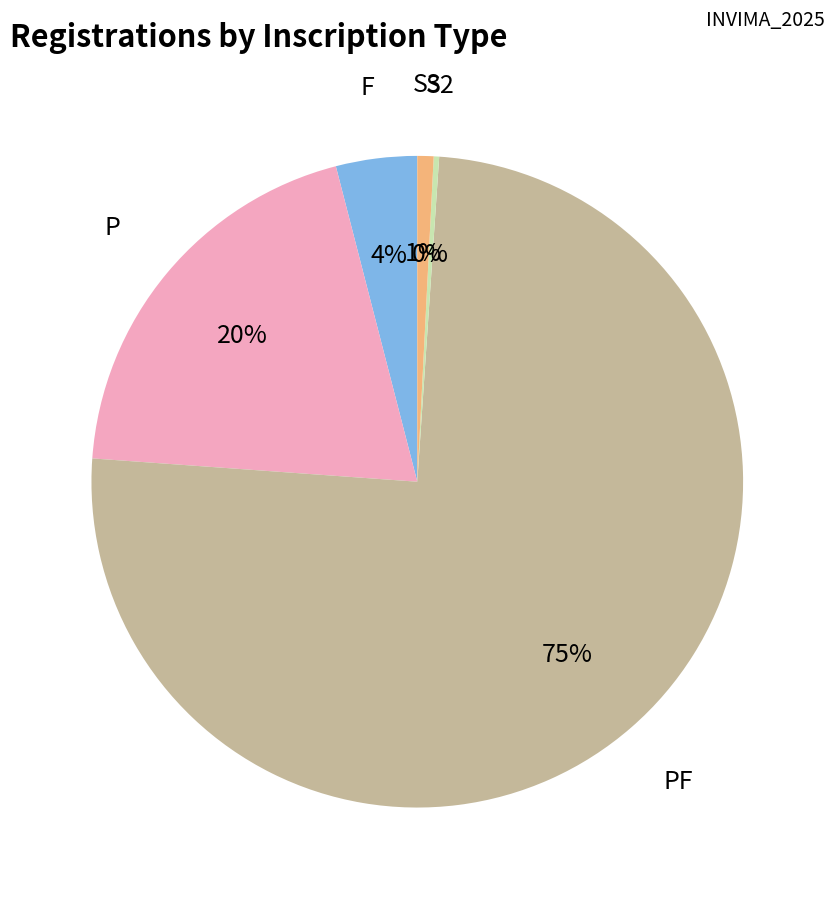

What percentage is the P slice, to the nearest percent?

20%